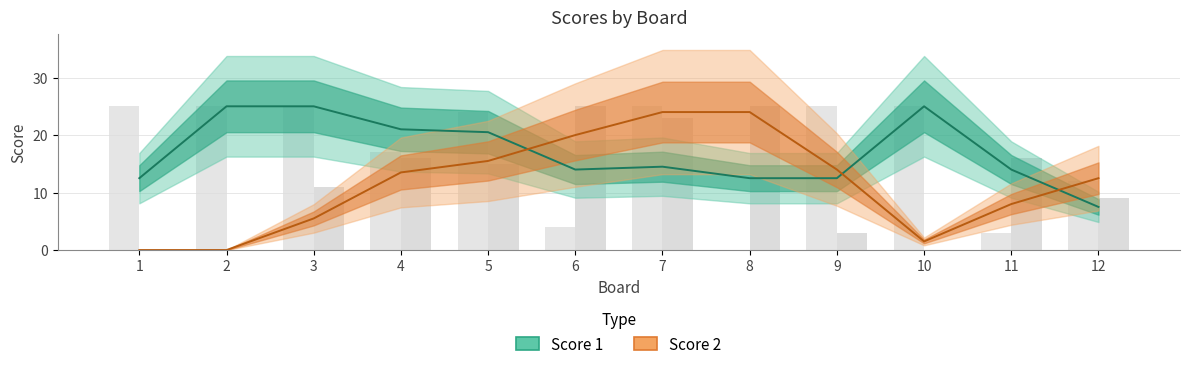

The Score 1 series shows 15 at 7. True or false?

False